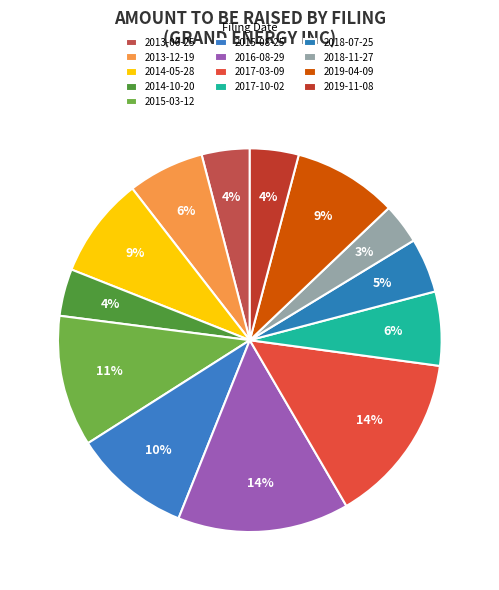

Is the sum of 2015-08-25 and 2014-05-28 greater than half?

No